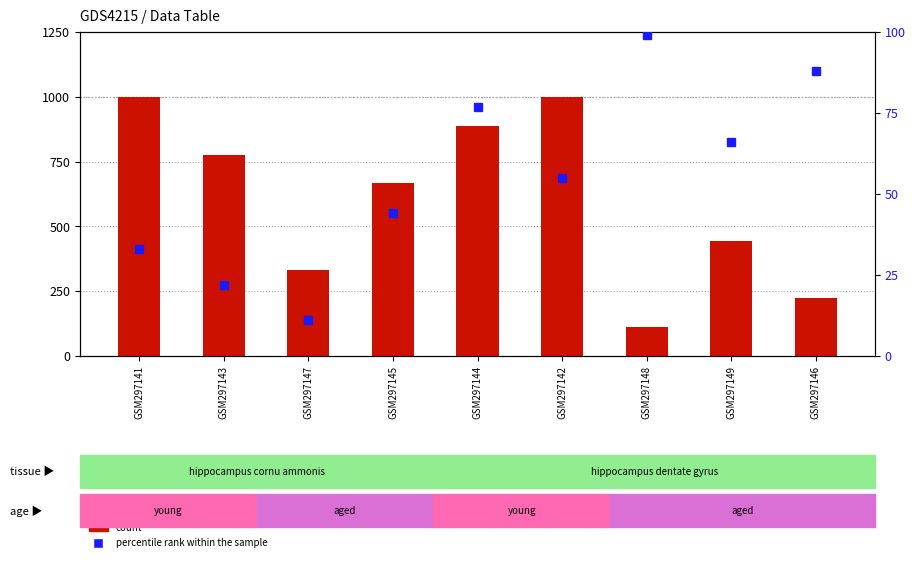

Reading left to right, extract all data points from this chart.

count: GSM297141=999	GSM297143=777	GSM297147=333	GSM297145=666	GSM297144=888	GSM297142=999	GSM297148=111	GSM297149=444	GSM297146=222
percentile rank within the sample: GSM297141=33	GSM297143=22	GSM297147=11	GSM297145=44	GSM297144=77	GSM297142=55	GSM297148=99	GSM297149=66	GSM297146=88